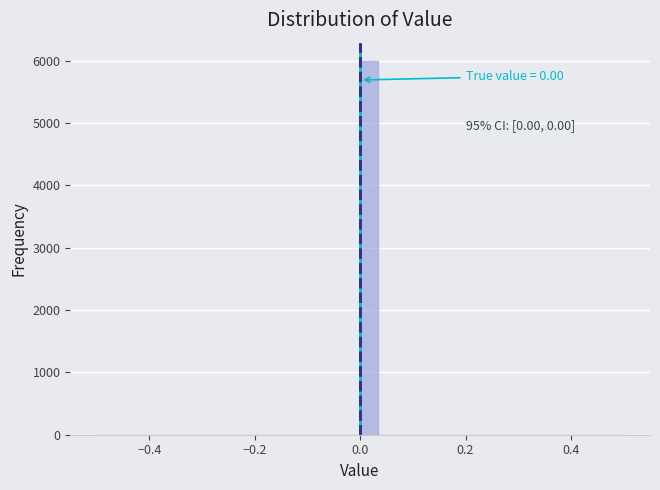

Around what value on the x-axis is the tallest bar? Give the approximate position of its centre, as read against the axis.

0.02